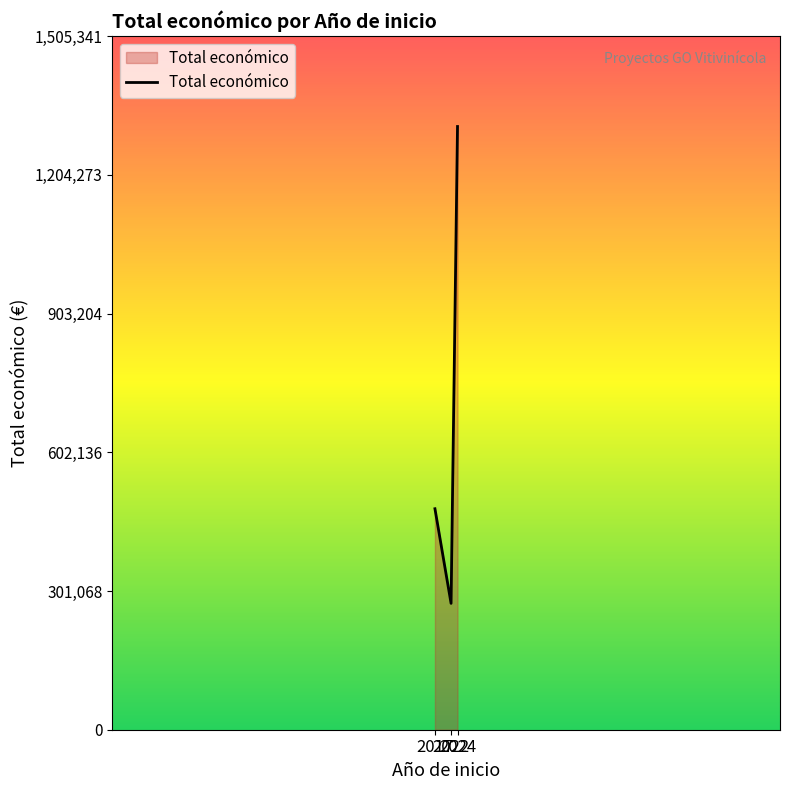

Reading left to right, transcribe all the data shown in this chart.

2017=479545.0	2022=274183.0	2024=1308992.4